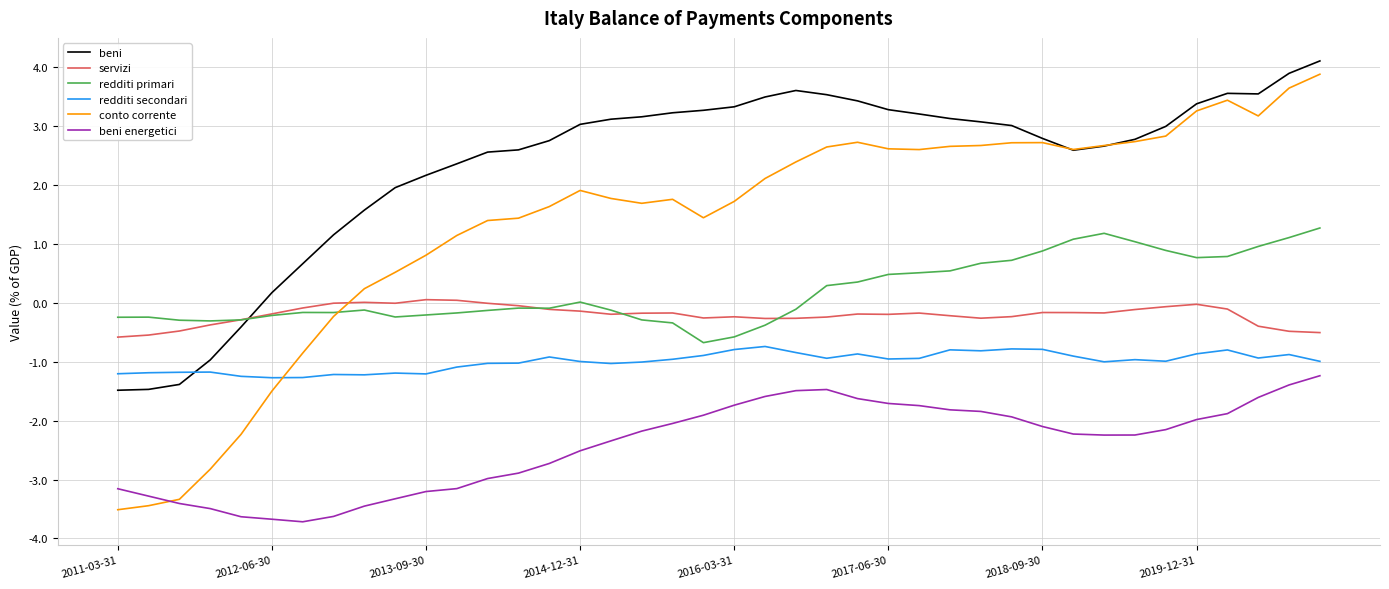

What is the smallest value displayed?

-3.7